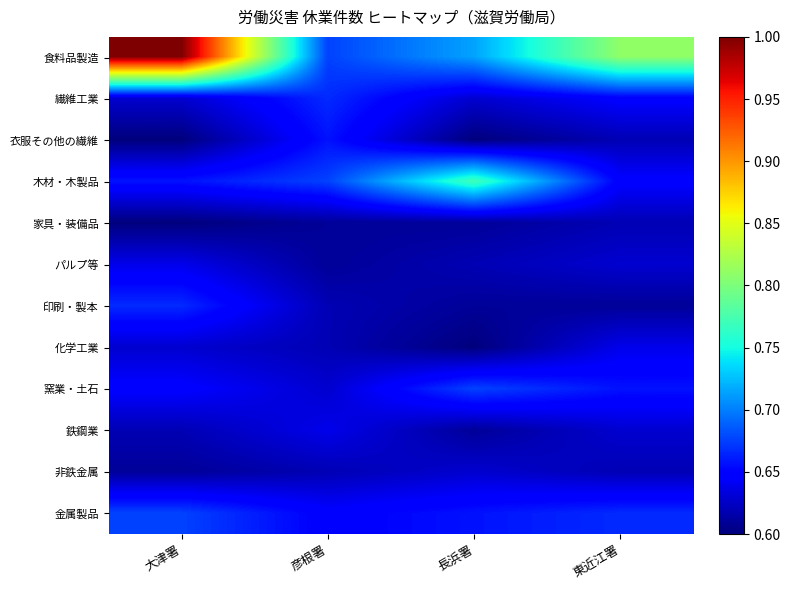

How many distinct data groups are displayed?

12